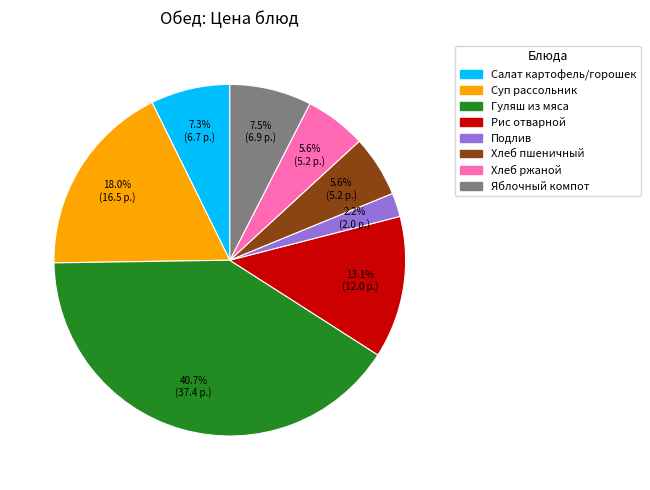

Is there any slice that represents more than half of the pie?

No